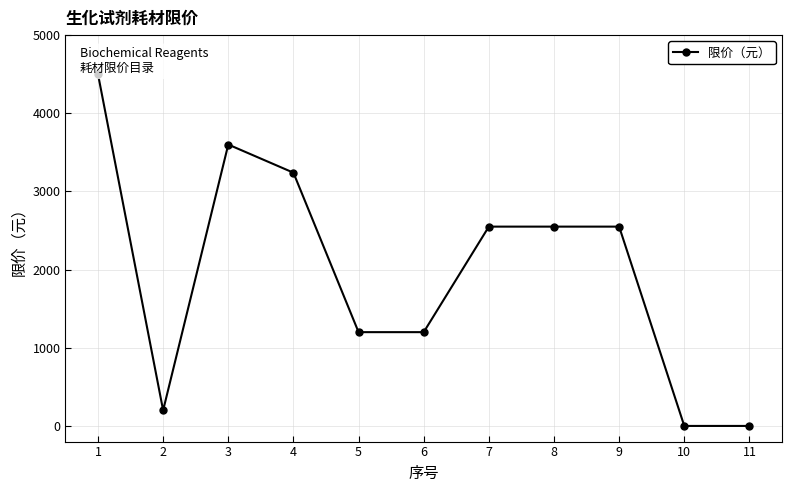

What is the smallest value displayed?

0.2